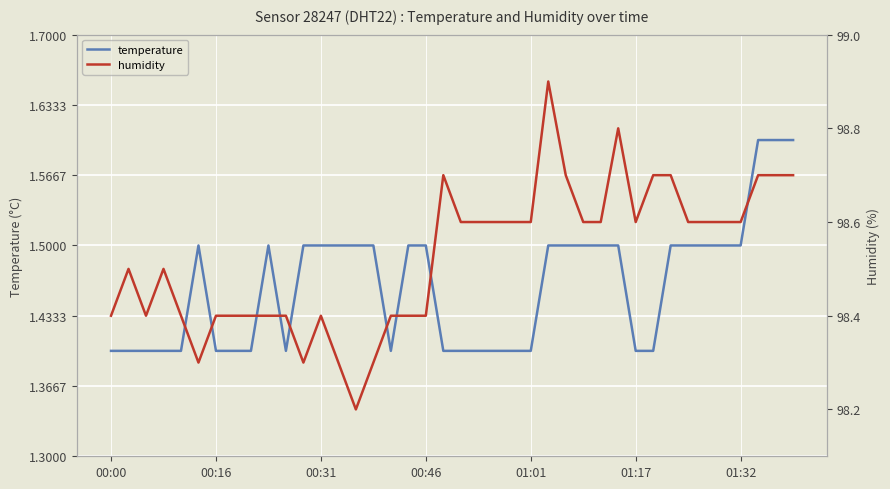

The temperature series shows 0.4 at 00:31. True or false?

False